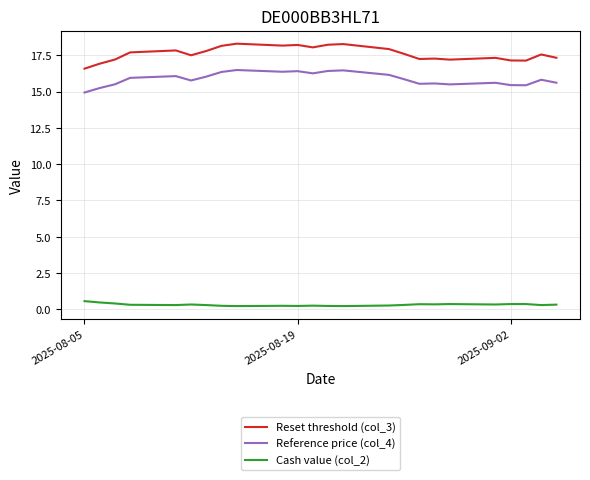

What is the sum of all Cash value (col_2) values?

7.8